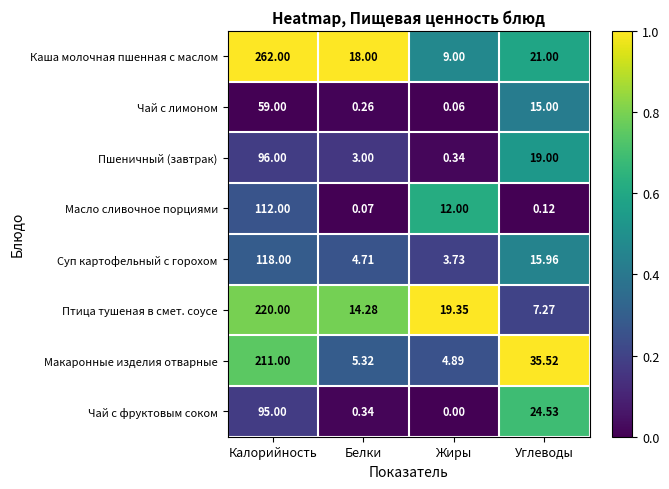

At how many categories does at least one series exceed 0?

4